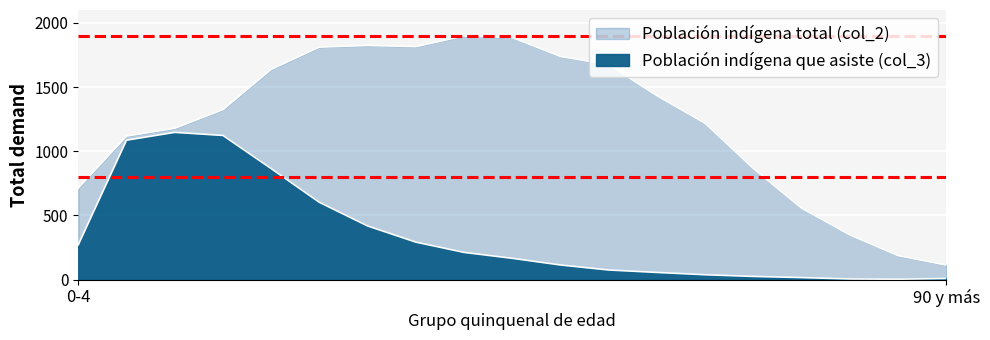

True or false: Población indígena que asiste (col_3) and Población indígena total (col_2) intersect in this chart.

False